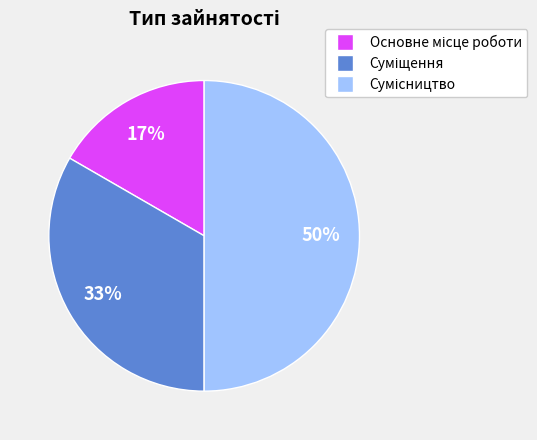

To the nearest percent, what is the average slice percentage?

33%